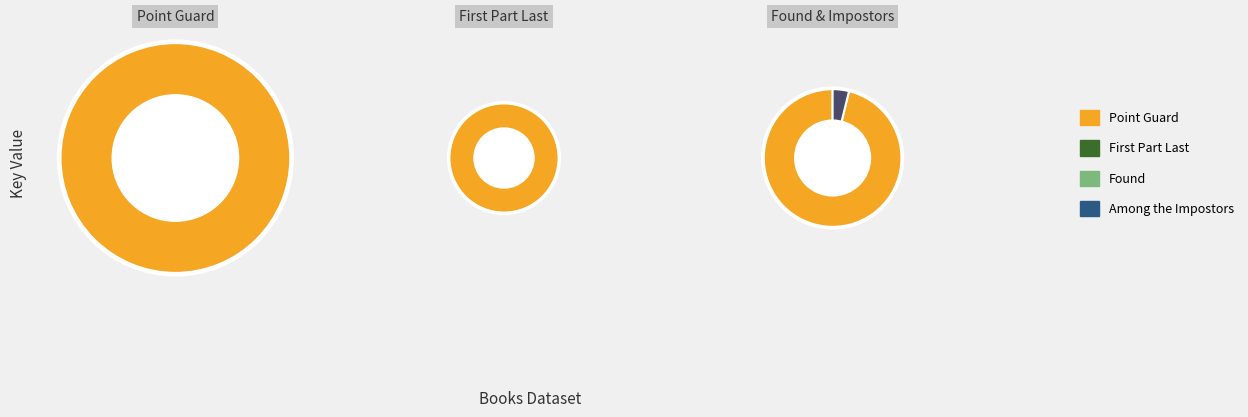

What is the majority slice?

Point Guard